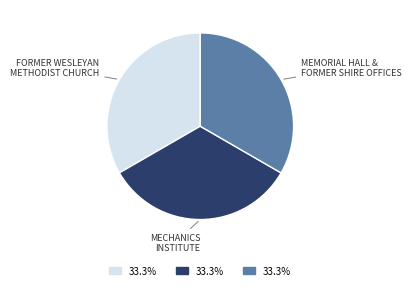

How many segments does this pie chart have?

3